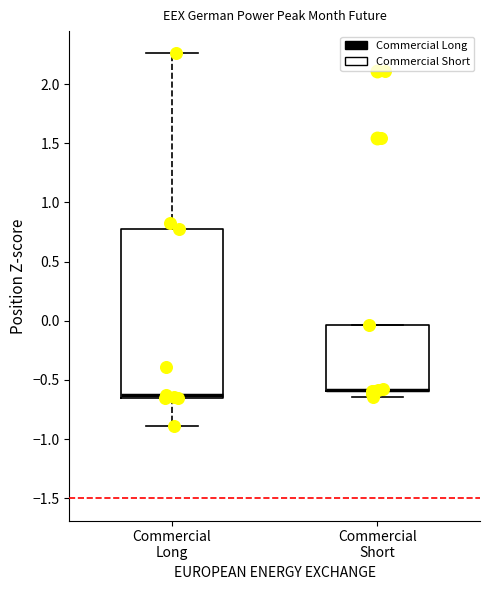

Where is the lower edge of the box for Commercial Short on the y-axis? The values are not printed on the chart, so give them approximately, as read against the axis.

-0.60